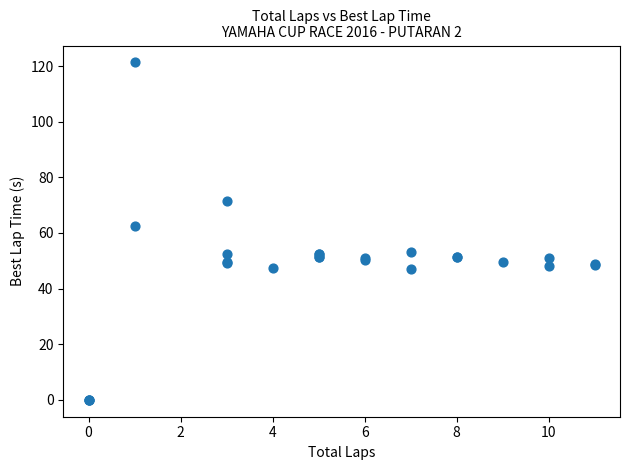

What Y value in the scatter plot is closest to 60?

62.4